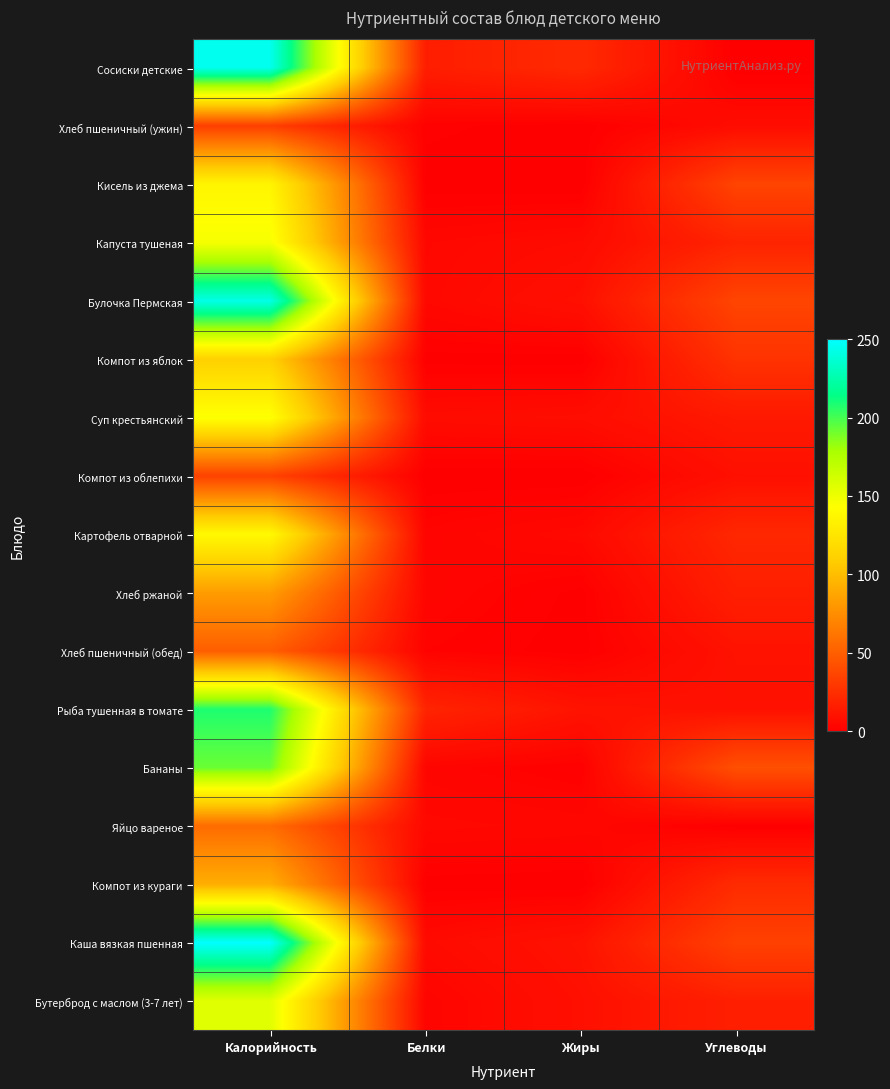

Reading right to left, extract all data points from this chart.

Бутерброд с маслом (3-7 лет): Углеводы=16.7	Жиры=8.6	Белки=2.8	Калорийность=155.4
Каша вязкая пшенная: Углеводы=34.3	Жиры=10.1	Белки=5.6	Калорийность=250.2
Компот из кураги: Углеводы=23.0	Жиры=0.0	Белки=0.3	Калорийность=92.0
Яйцо вареное: Углеводы=0.2	Жиры=4.0	Белки=4.8	Калорийность=56.6
Бананы: Углеводы=42.0	Жиры=1.0	Белки=3.0	Калорийность=192.0
Рыба тушенная в томате: Углеводы=9.2	Жиры=10.5	Белки=19.3	Калорийность=208.0
Хлеб пшеничный (обед): Углеводы=10.0	Жиры=0.4	Белки=1.9	Калорийность=49.5
Хлеб ржаной: Углеводы=16.7	Жиры=0.6	Белки=3.3	Калорийность=82.5
Картофель отварной: Углеводы=20.8	Жиры=5.1	Белки=2.6	Калорийность=139.4
Компот из облепихи: Углеводы=8.7	Жиры=0.0	Белки=0.1	Калорийность=34.7
Суп крестьянский: Углеводы=13.4	Жиры=7.2	Белки=6.4	Калорийность=144.4
Компот из яблок: Углеводы=26.8	Жиры=0.2	Белки=0.5	Калорийность=111.0
Булочка Пермская: Углеводы=36.4	Жиры=8.8	Белки=4.5	Калорийность=242.7
Капуста тушеная: Углеводы=19.0	Жиры=6.0	Белки=4.3	Калорийность=146.5
Кисель из джема: Углеводы=36.0	Жиры=0.0	Белки=0.3	Калорийность=136.3
Хлеб пшеничный (ужин): Углеводы=6.7	Жиры=0.2	Белки=1.3	Калорийность=33.0
Сосиски детские: Углеводы=0.1	Жиры=22.0	Белки=16.0	Калорийность=245.0